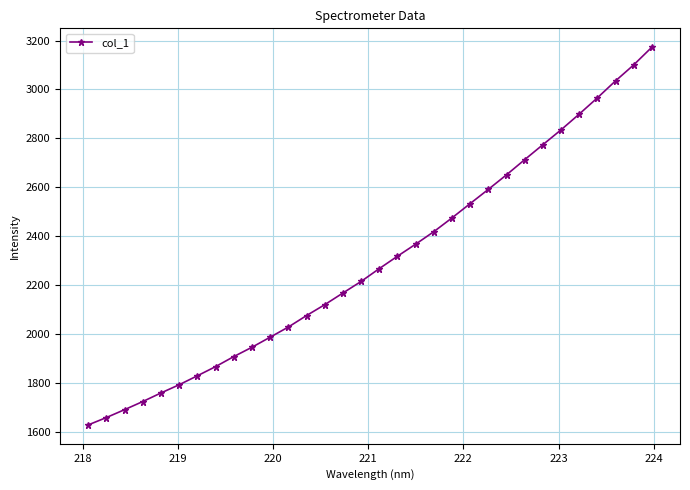

What is the maximum value shown in the chart?

3172.8